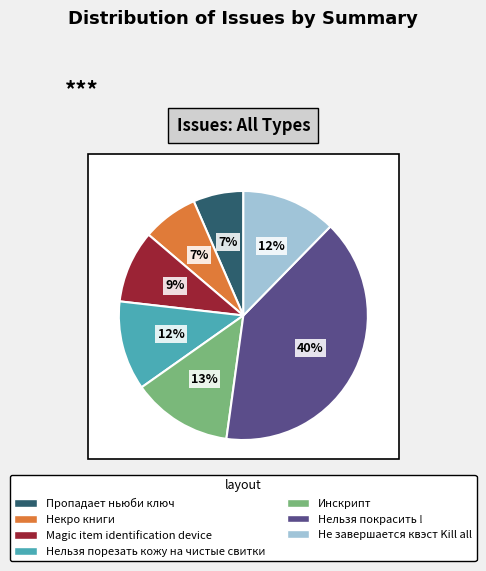

Is it true that Некро книги is 7% of the pie?

True